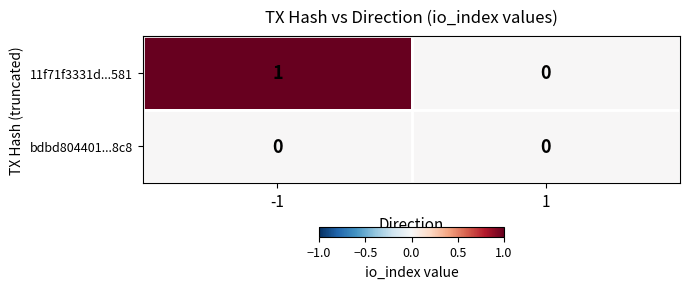

The 11f71f3331d...581 series shows -1 at 1. True or false?

False